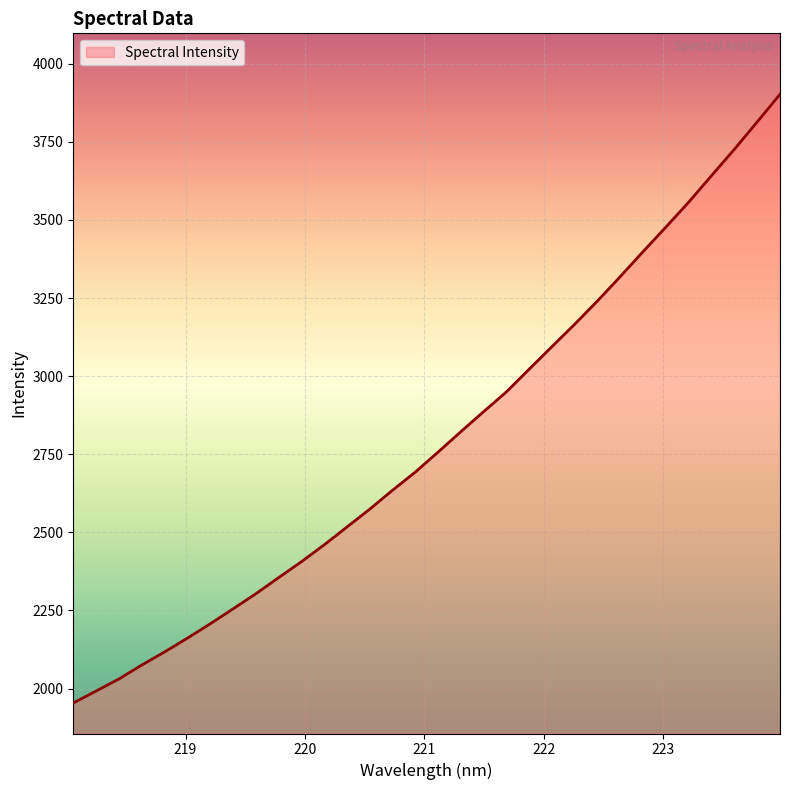

What is the greatest value displayed?

3902.3